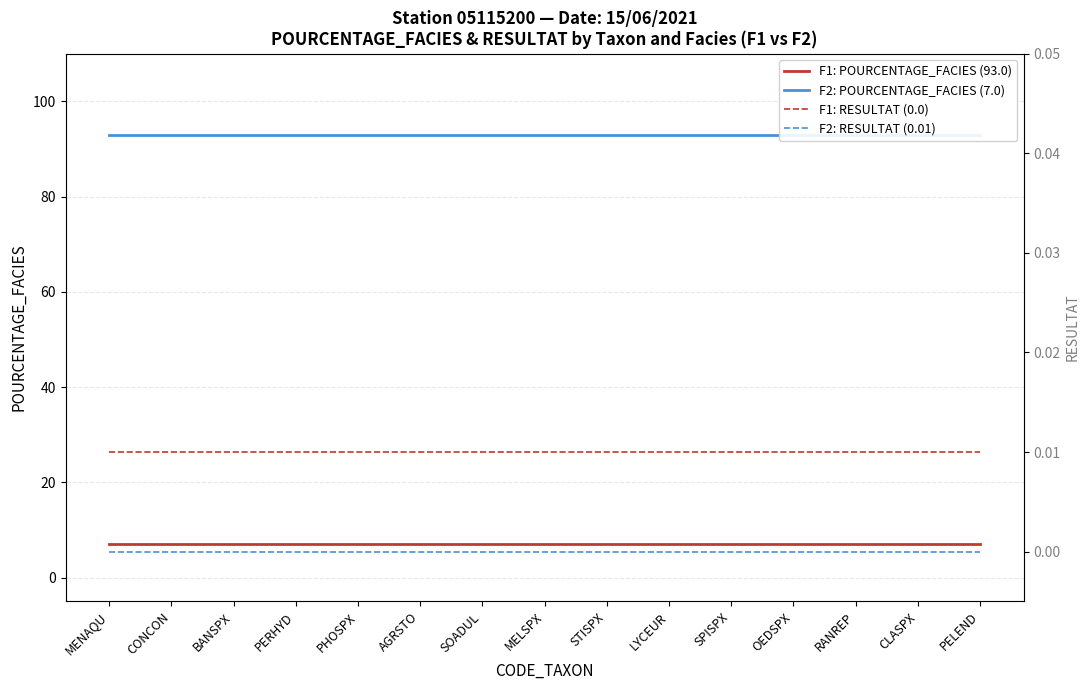

At how many categories does at least one series exceed 86?

15